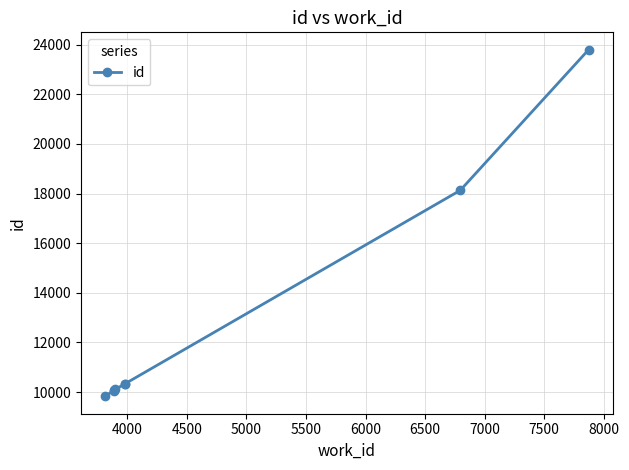

Is this an area chart (filled region under the line)?

No